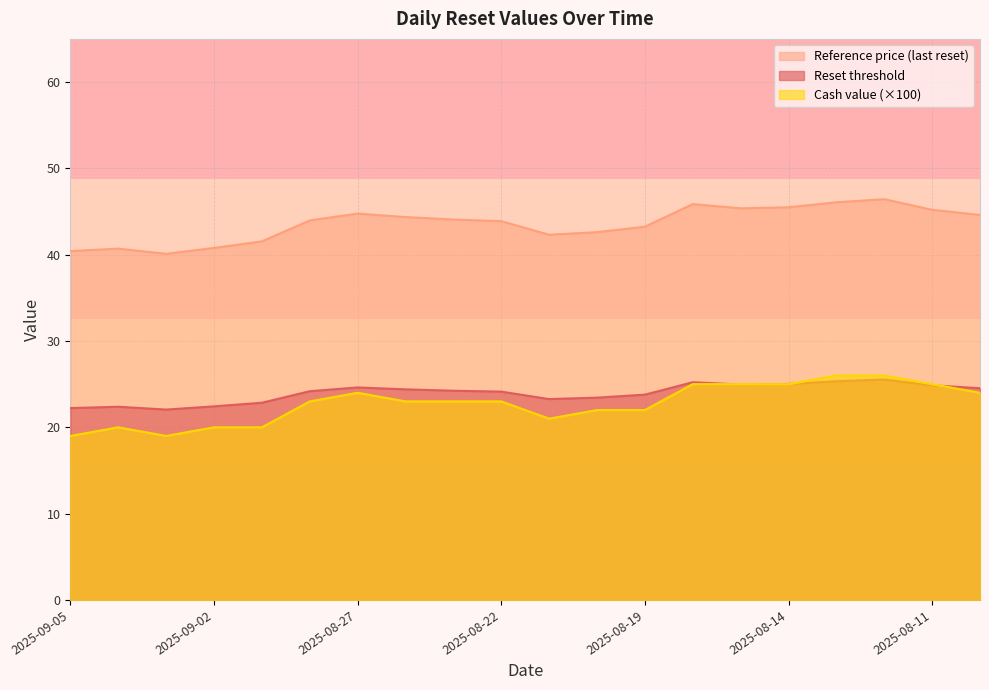

Which series has the largest range (max minus min)?

Cash value (×100)